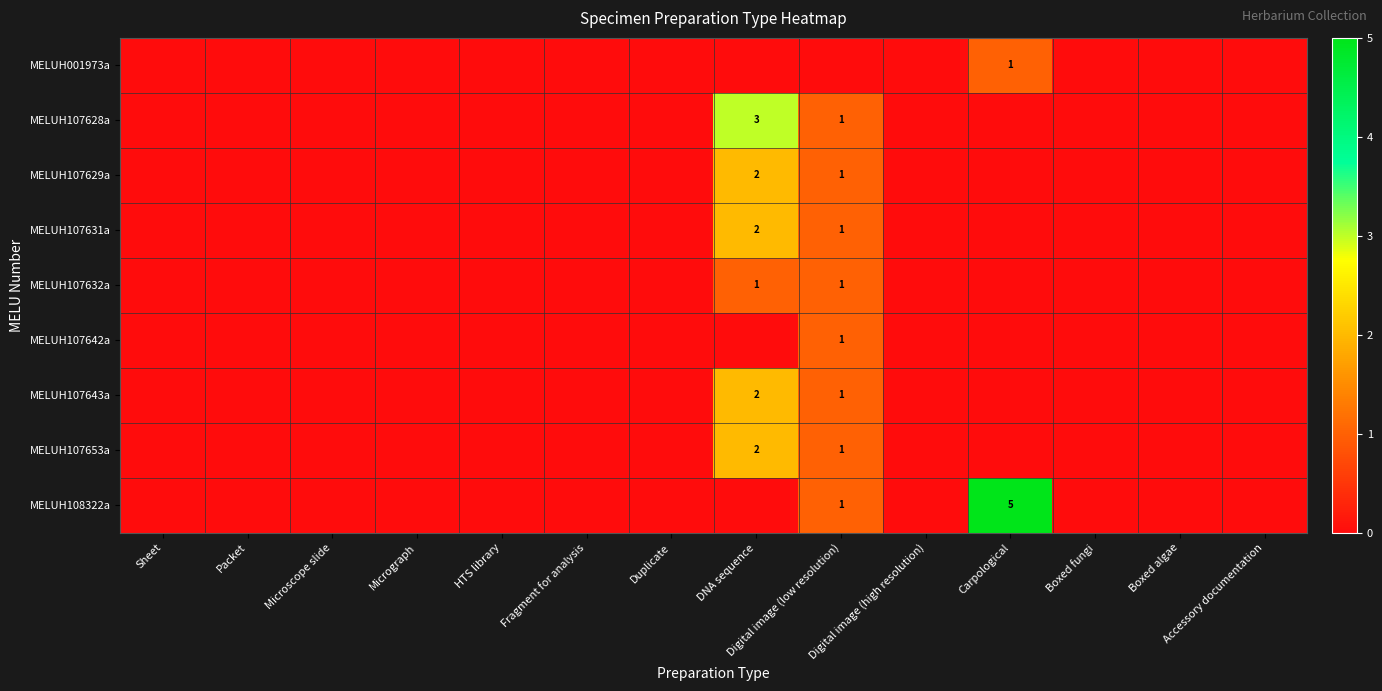

How many values in MELUH107632a are above zero?

2